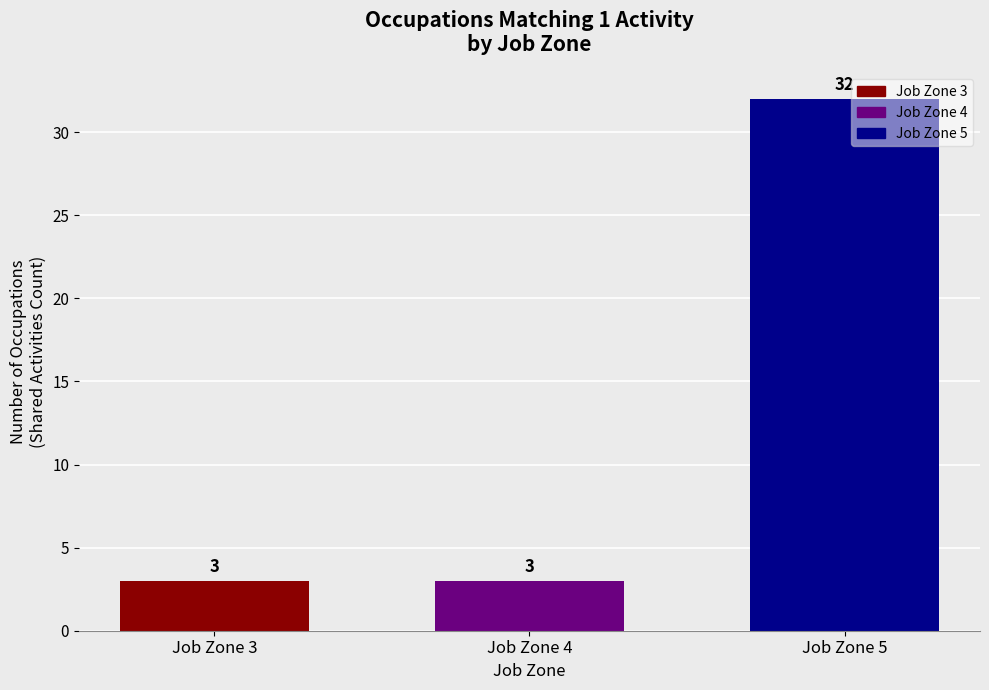

Reading right to left, list all the values displayed in this chart.

32	3	3